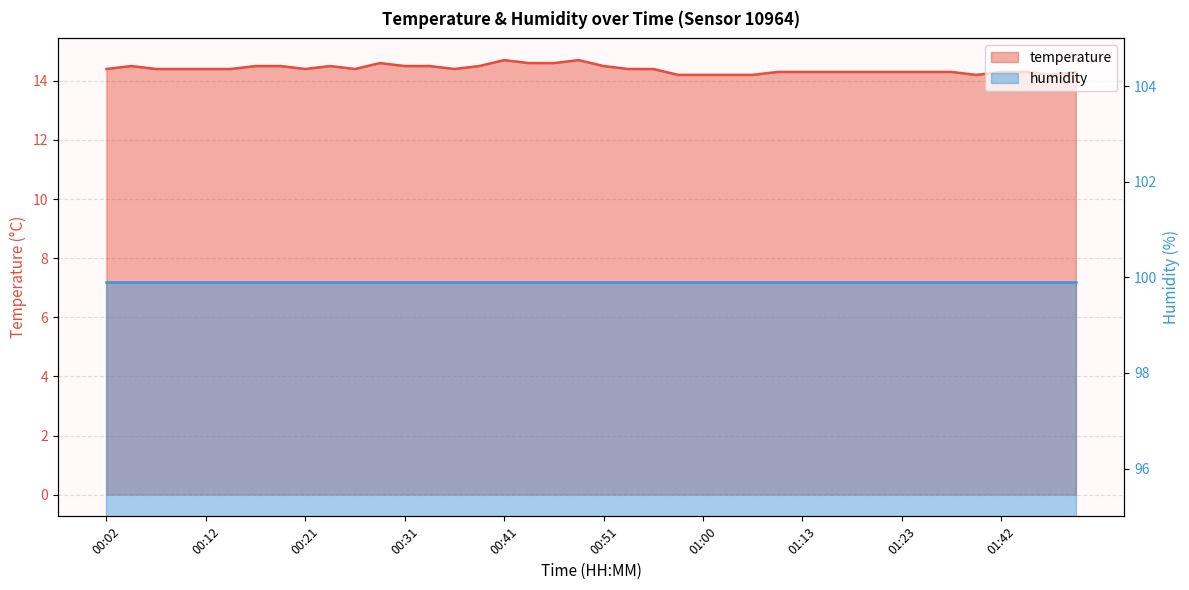

List the labels in order of value, largest first.

00:41, 00:48, 00:29, 00:43, 00:46, 00:04, 00:16, 00:19, 00:24, 00:31, 00:33, 00:38, 00:51, 00:02, 00:07, 00:09, 00:12, 00:14, 00:21, 00:26, 00:36, 00:53, 00:55, 01:11, 01:13, 01:16, 01:19, 01:21, 01:23, 01:26, 01:31, 01:42, 01:44, 01:49, 00:58, 01:00, 01:03, 01:05, 01:34, 01:47